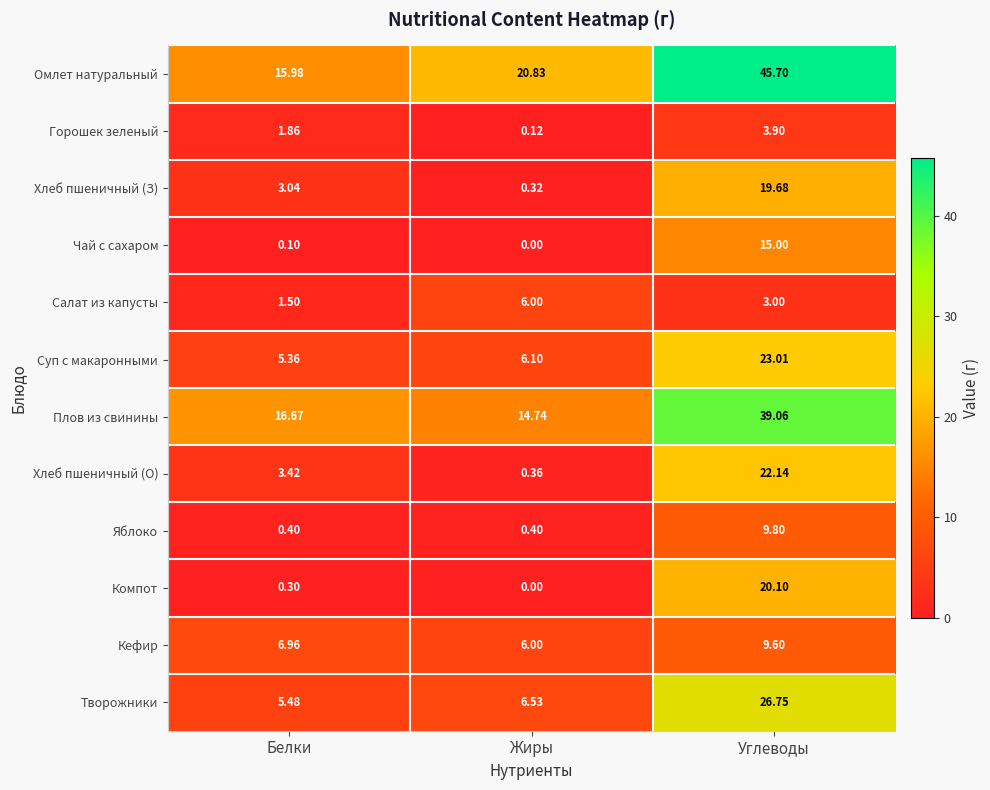

Which series has the widest spread of values?

Омлет натуральный